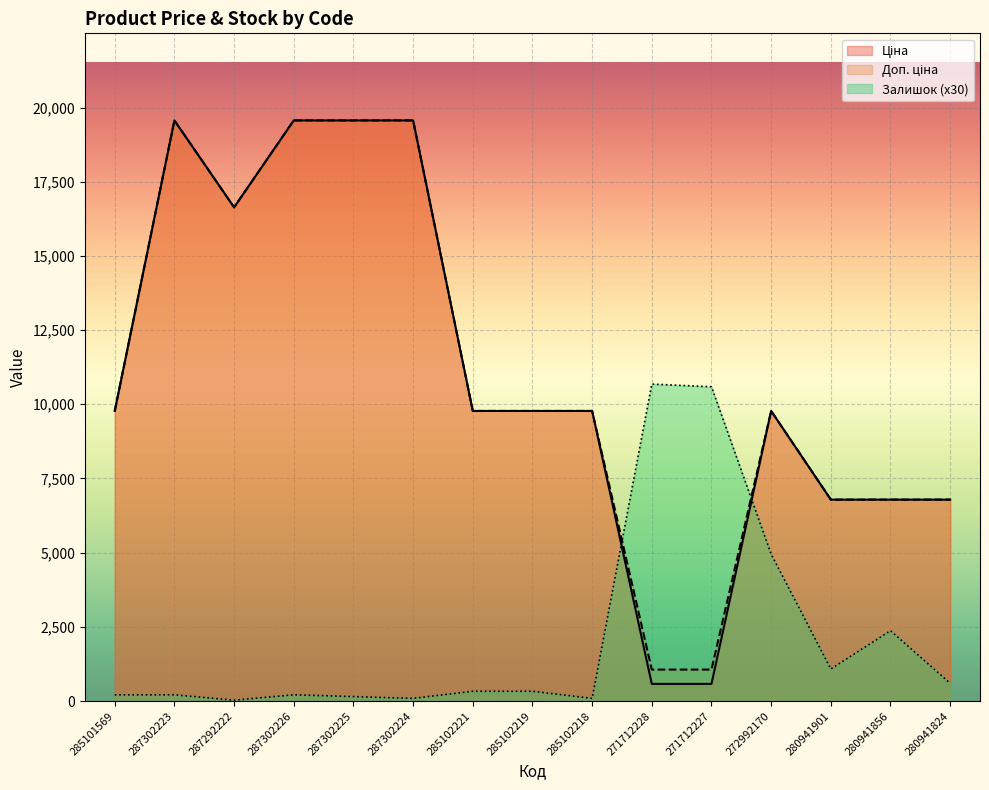

What is the average value of the Залишок series?

2128.0